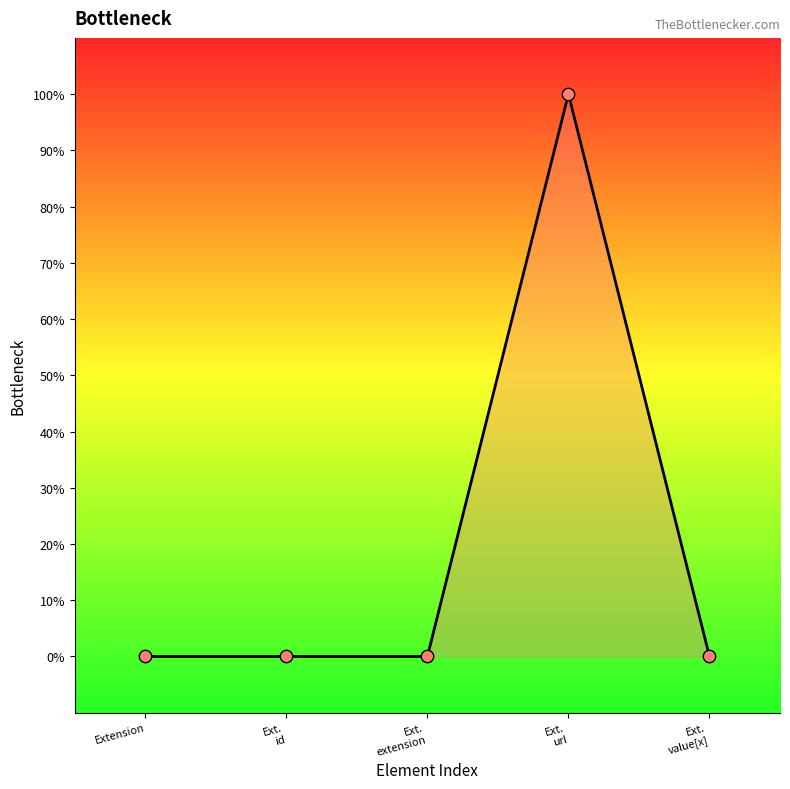

Between Extension and Ext.
value[x], which is larger?

Extension